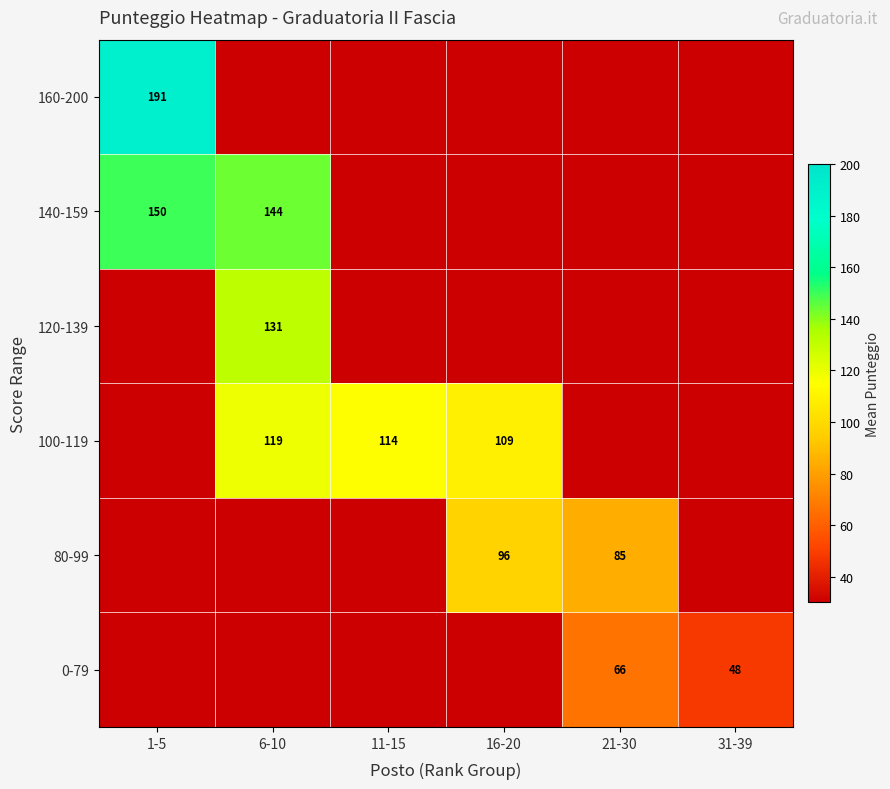

Rank the categories by 80-99 value from highest to lowest.

16-20, 21-30, 1-5, 6-10, 11-15, 31-39